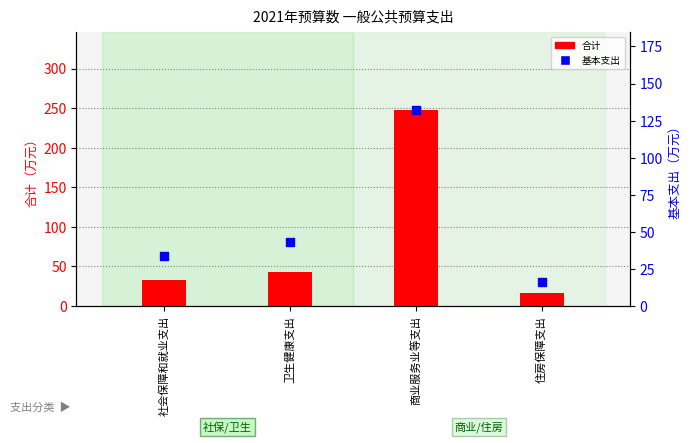

At how many categories does at least one series exceed 216?

1